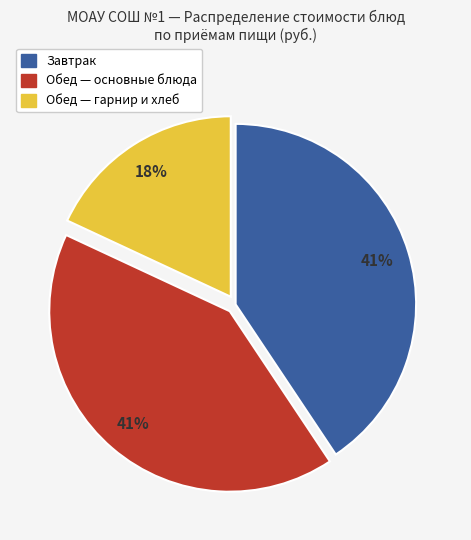

Which has a higher value, Обед — гарнир и хлеб or Обед — основные блюда?

Обед — основные блюда